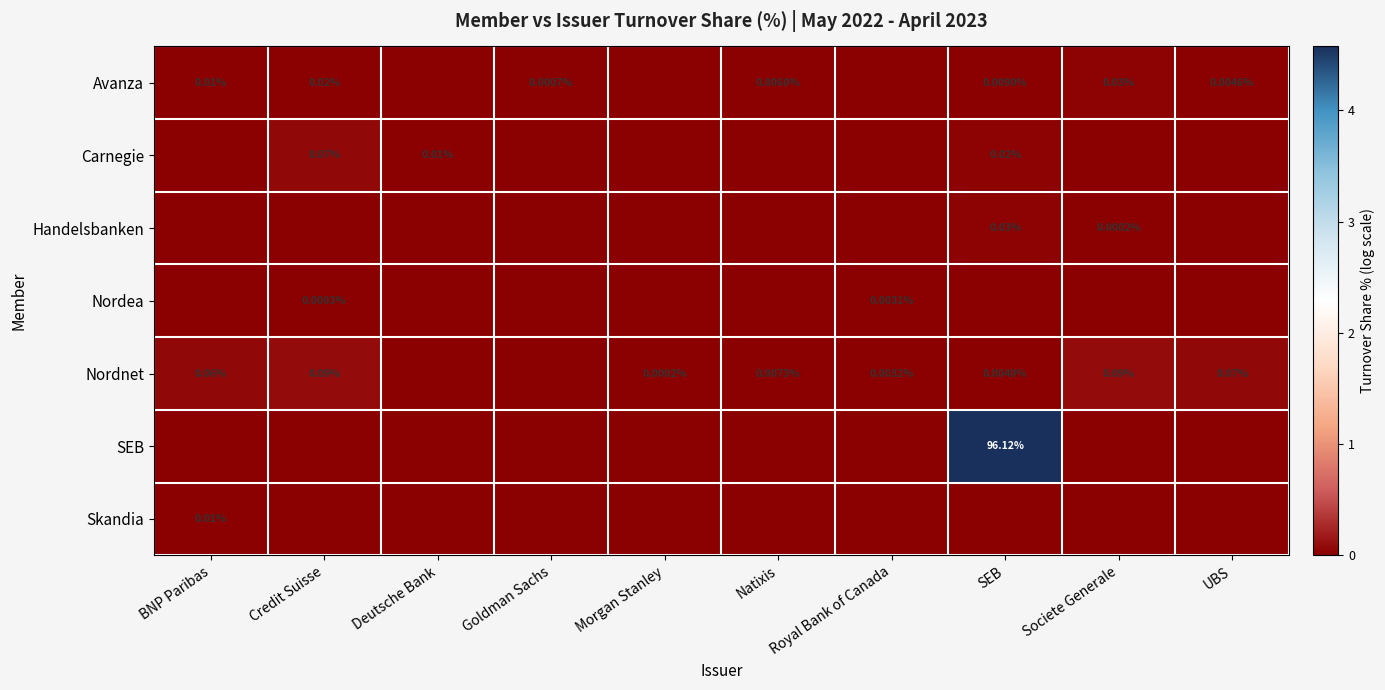

Which series has the largest range (max minus min)?

SEB